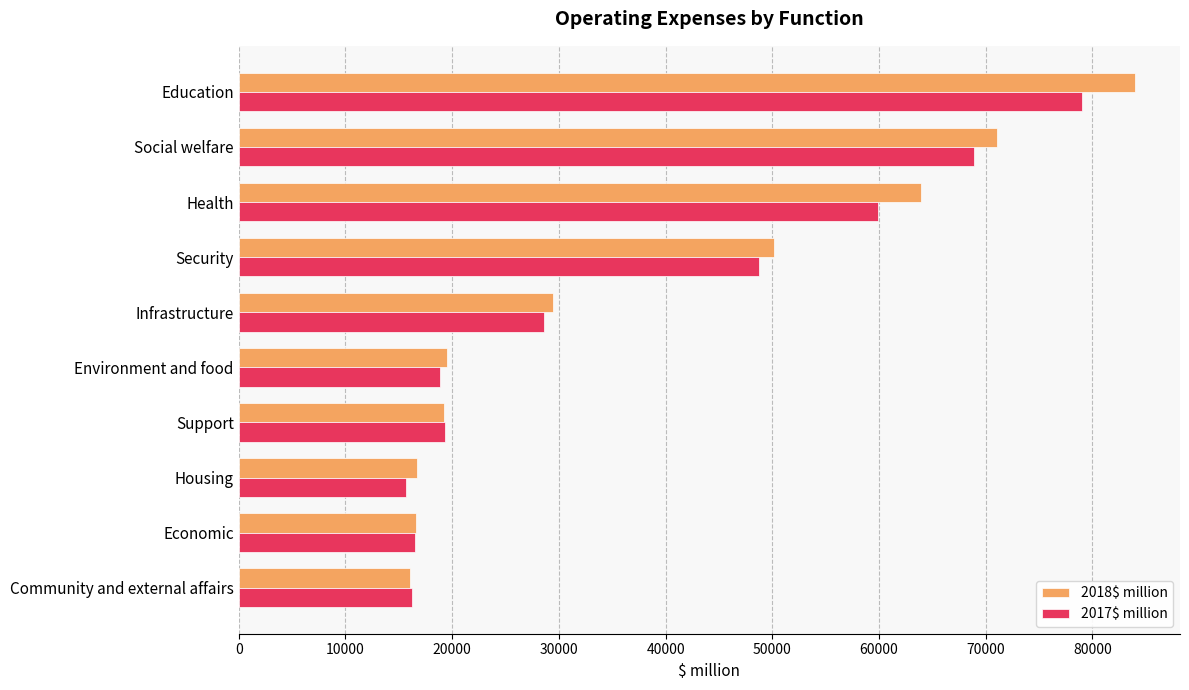

What is the average value of the 2017$ million series?

37176